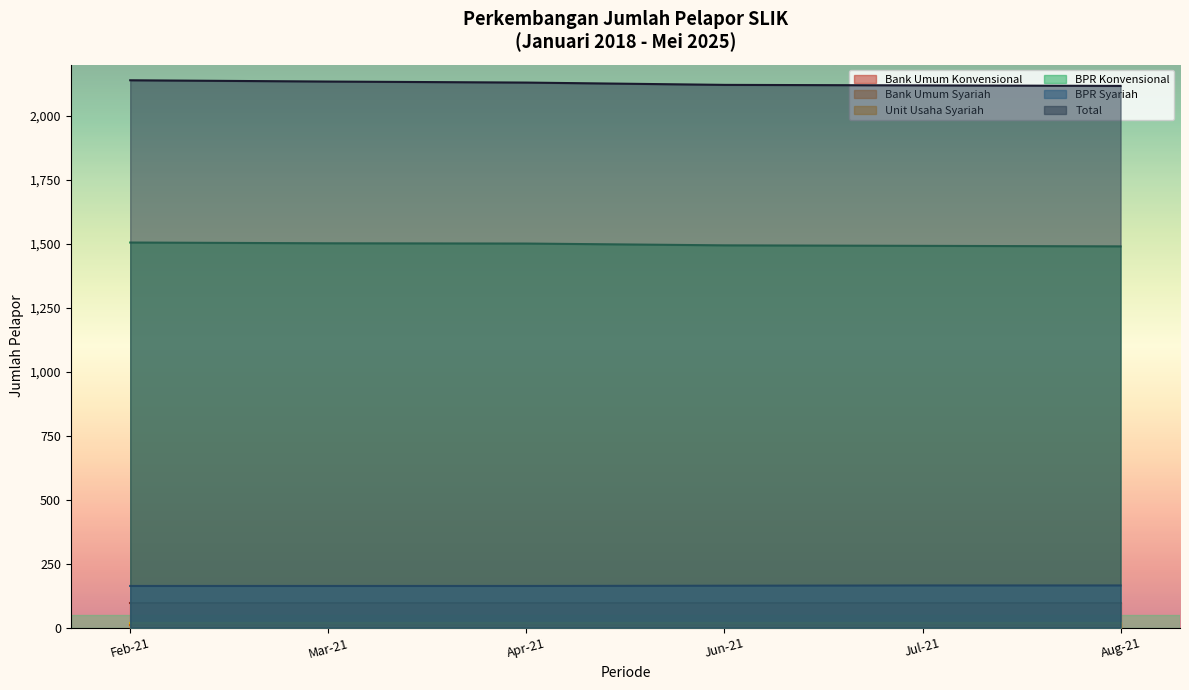

Which series has the largest total across all categories?

Total